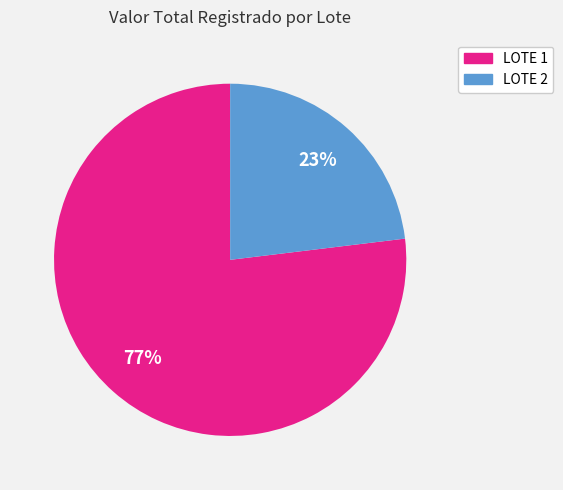

Does LOTE 2 account for over 50% of the chart?

No